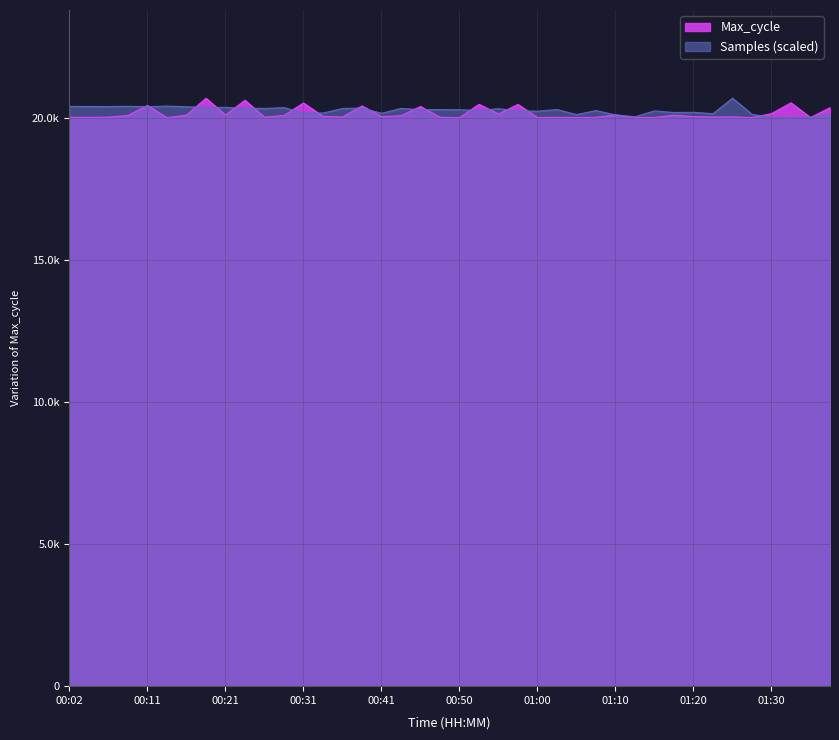

Rank the categories by Samples value from highest to lowest.

01:25, 00:14, 00:09, 00:02, 00:04, 00:06, 00:11, 00:16, 00:21, 00:19, 00:28, 00:38, 00:23, 00:26, 00:43, 00:36, 00:55, 01:03, 00:45, 00:48, 00:50, 00:53, 01:07, 01:15, 00:58, 01:00, 01:20, 01:18, 00:31, 00:33, 00:41, 01:23, 01:27, 01:37, 01:05, 01:10, 01:12, 01:35, 01:30, 01:32